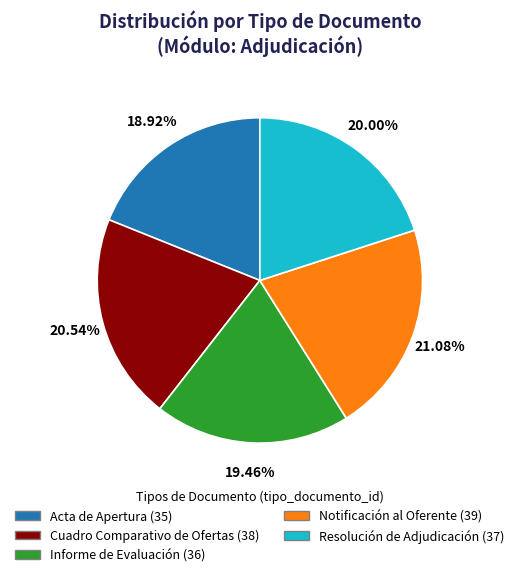

How many segments does this pie chart have?

5